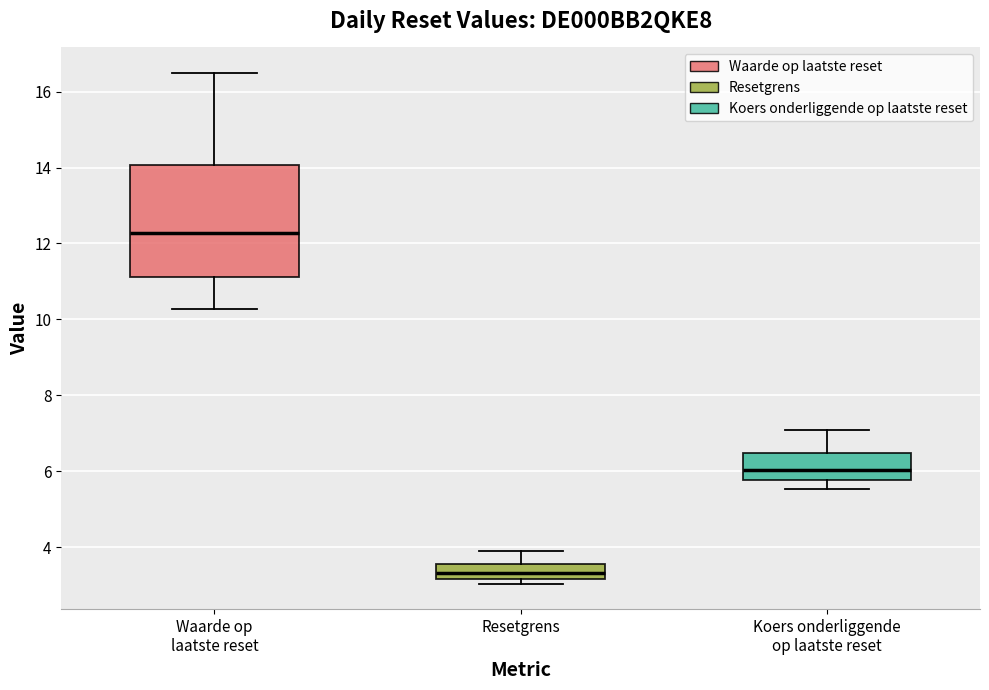

Where does the lower whisker of the box for Waarde op laatste reset end on the y-axis? The values are not printed on the chart, so give them approximately, as read against the axis.

10.2